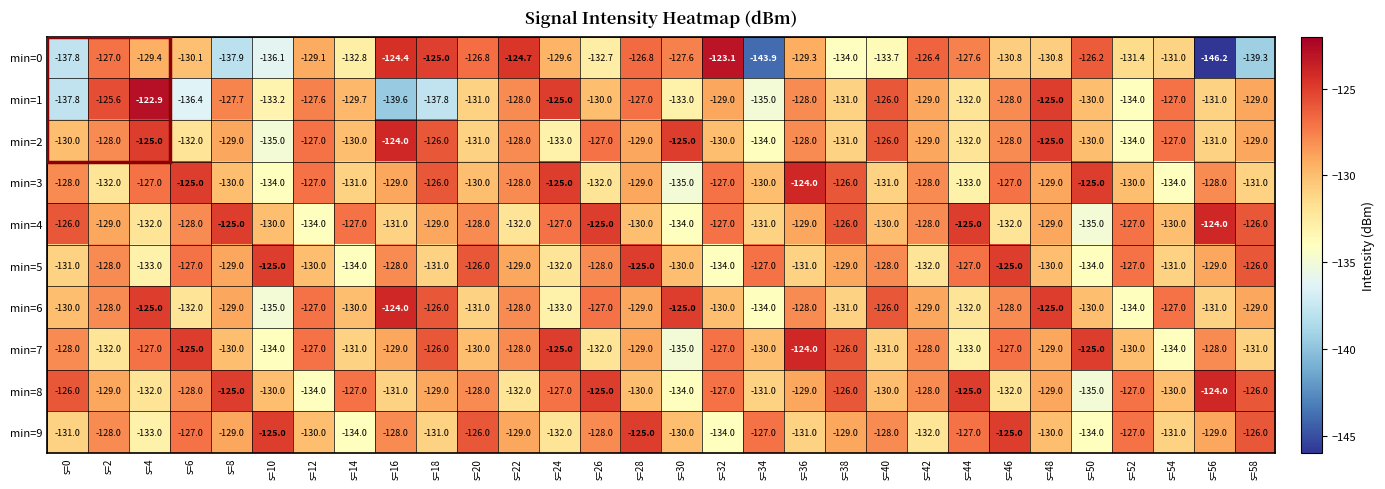

What is the spread (max minus min) of values at s=50?

10.0